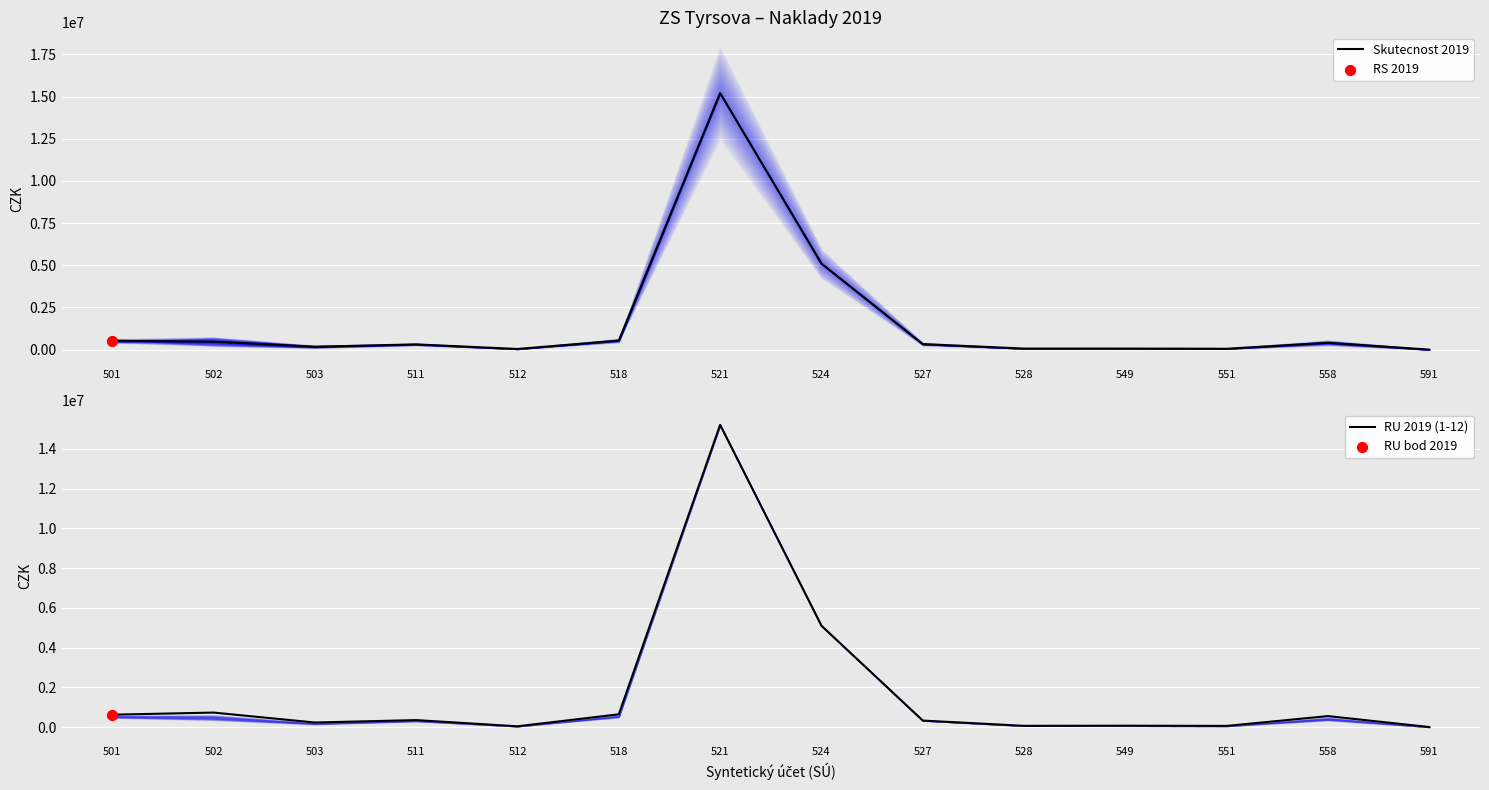

Is the value of RU 2019 (1-12) at 511 greater than the value of Skutecnost 2019 at 549?

Yes